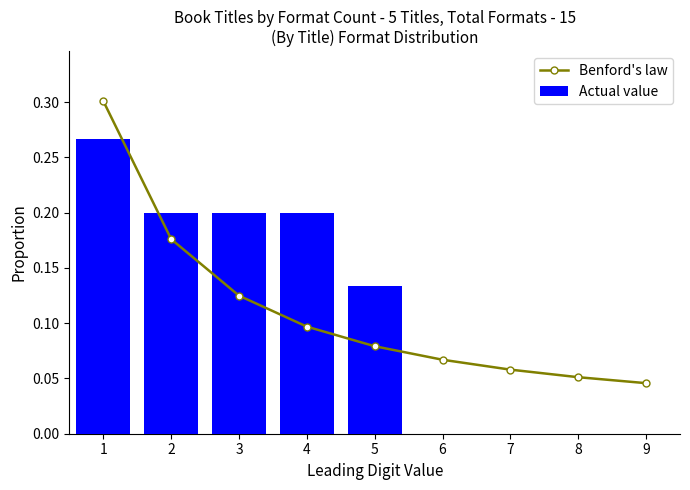

At which label is Actual value closest to 0?

5